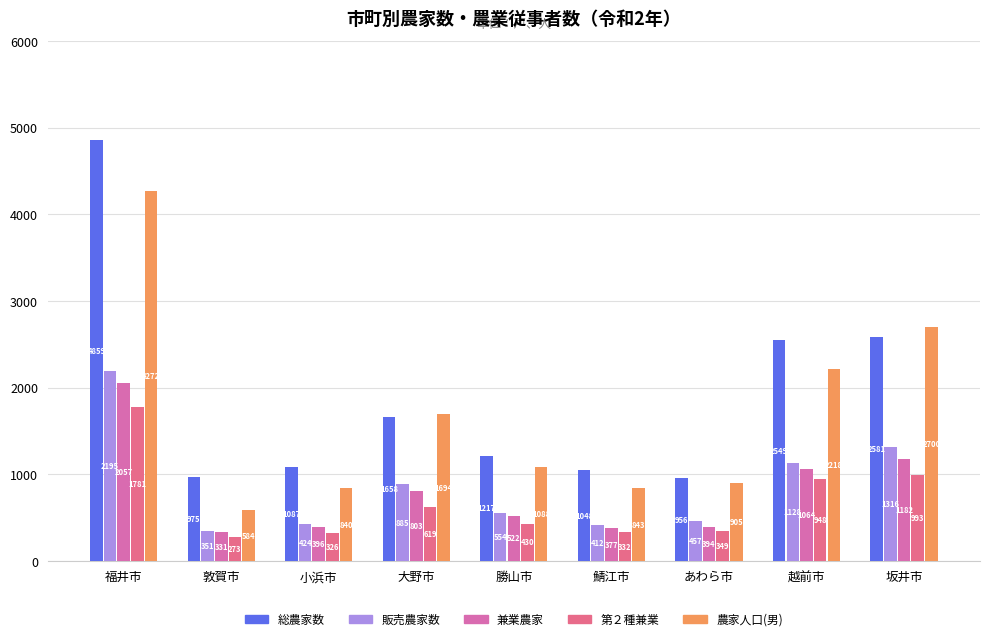

What is the average value of the 第２種兼業 series?

672